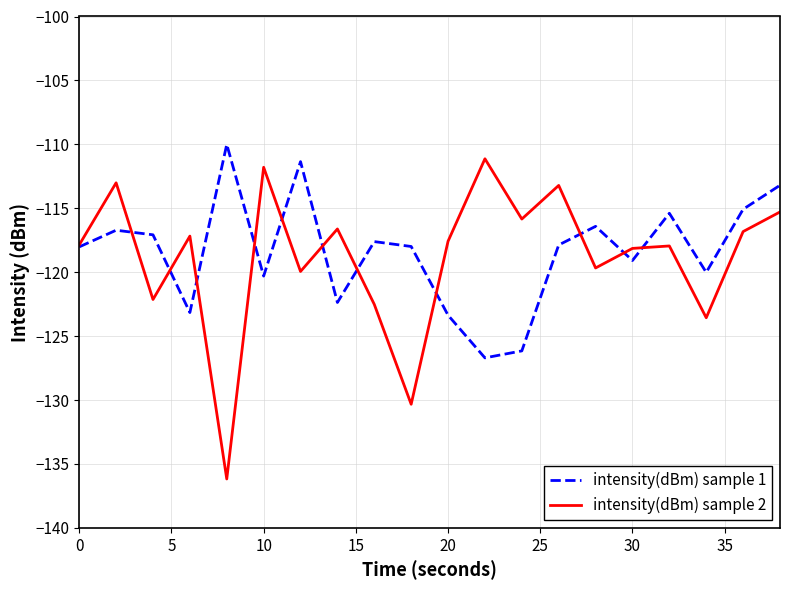

What is the greatest value displayed?

-110.0